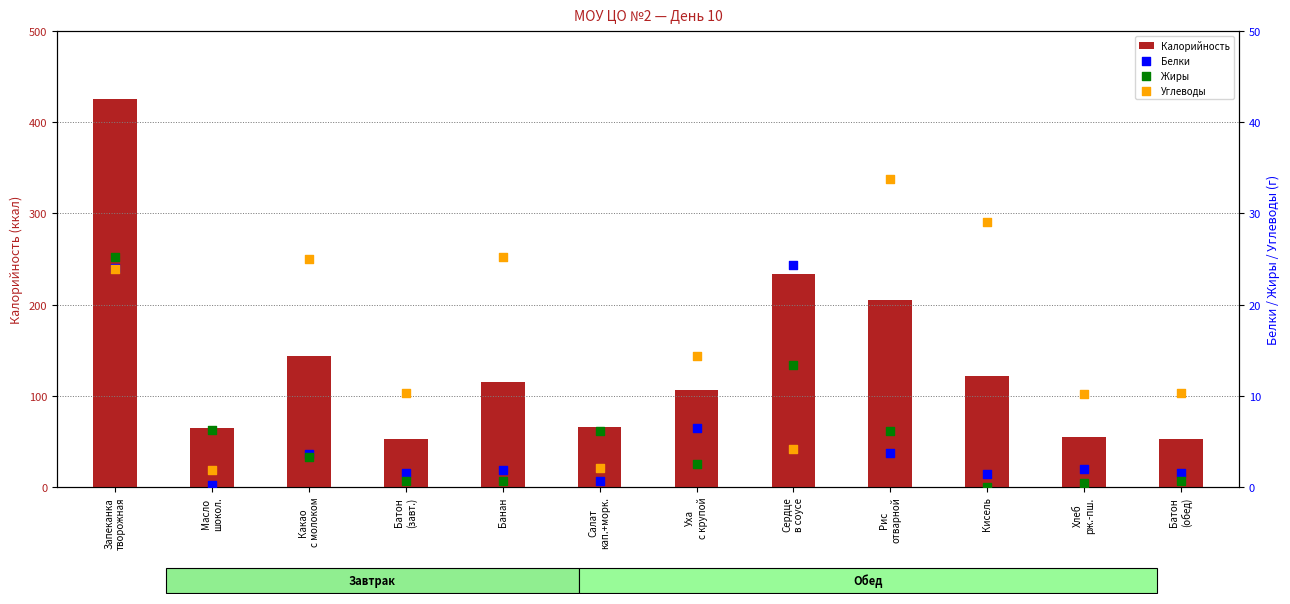

What are all the series names shown in the legend?

Калорийность, Белки, Жиры, Углеводы